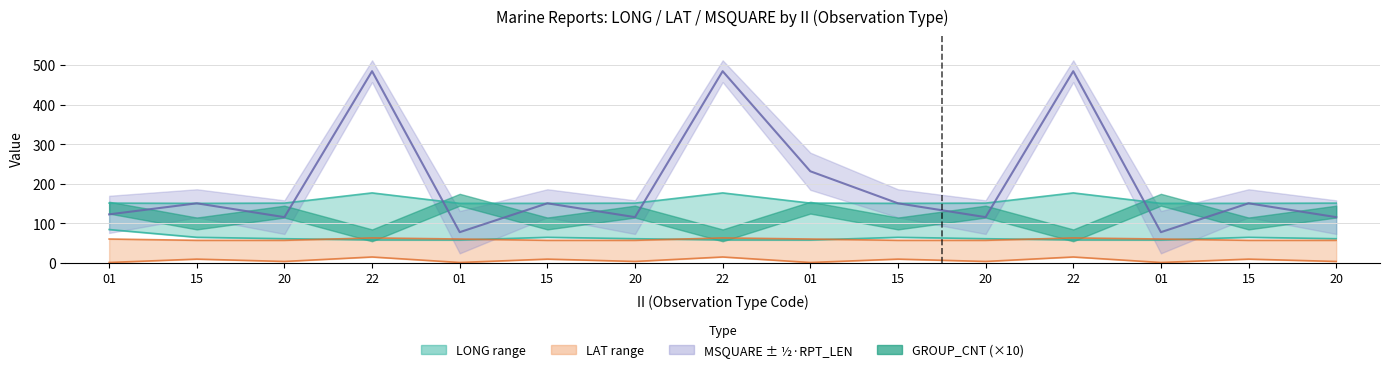

Reading left to right, extract all data points from this chart.

LONG_upper: 151.5	150.9	151.5	177.3	150.9	150.9	151.5	177.3	151.5	150.9	151.5	177.3	150.9	150.9	151.5
LONG_lower: 84.7	65.1	61.5	58.4	58.2	65.1	61.5	58.4	58.2	65.1	61.5	58.4	58.2	65.1	61.5
LAT_upper: 60.7	57.4	57.4	63.5	60.7	57.4	57.4	63.5	60.7	57.4	57.4	63.5	60.7	57.4	57.4
LAT_lower: 1.4	9.9	4.0	15.3	1.4	9.9	4.0	15.3	1.4	9.9	4.0	15.3	1.4	9.9	4.0
MSQUARE_mean: 123.0	151.0	116.0	485.0	78.0	151.0	116.0	485.0	232.0	151.0	116.0	485.0	78.0	151.0	116.0